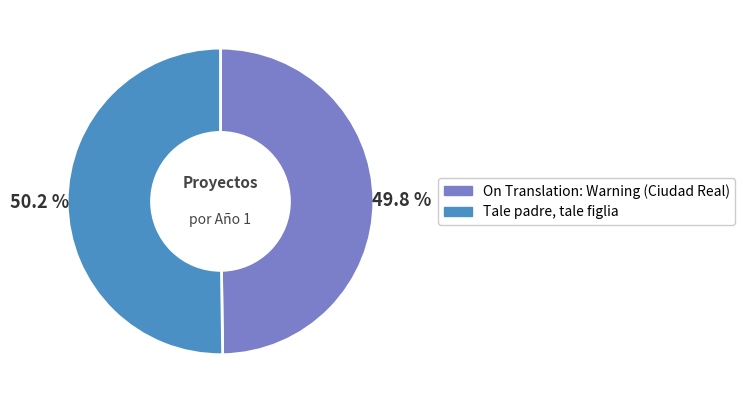

To the nearest percent, what is the average slice percentage?

50%